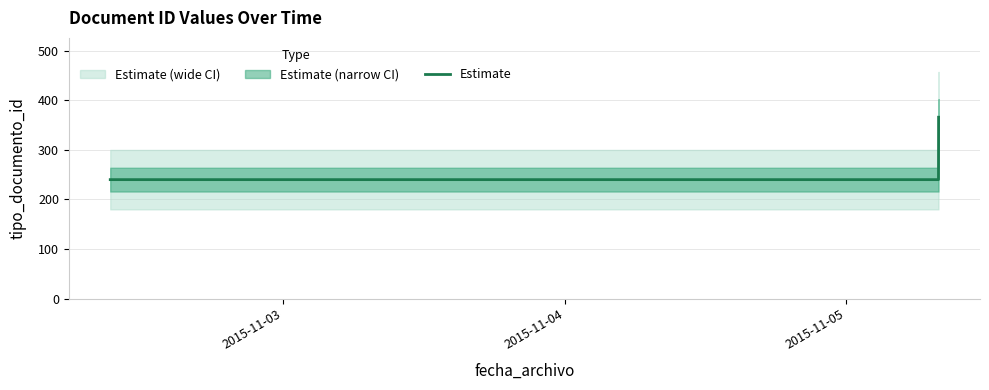

How many data points are above 240?

1